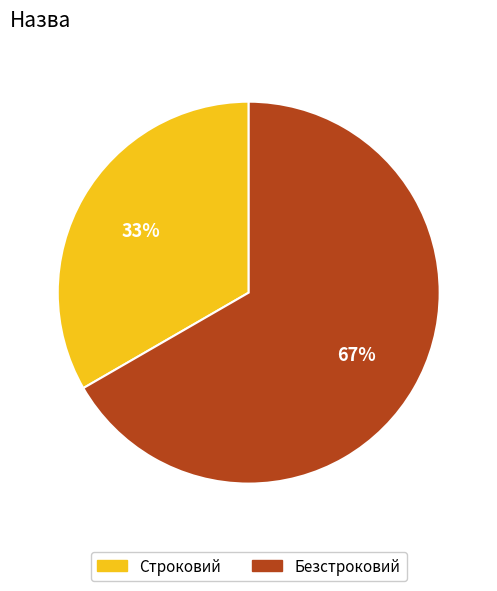

To the nearest percent, what is the combined percentage of Строковий and Безстроковий?

100%